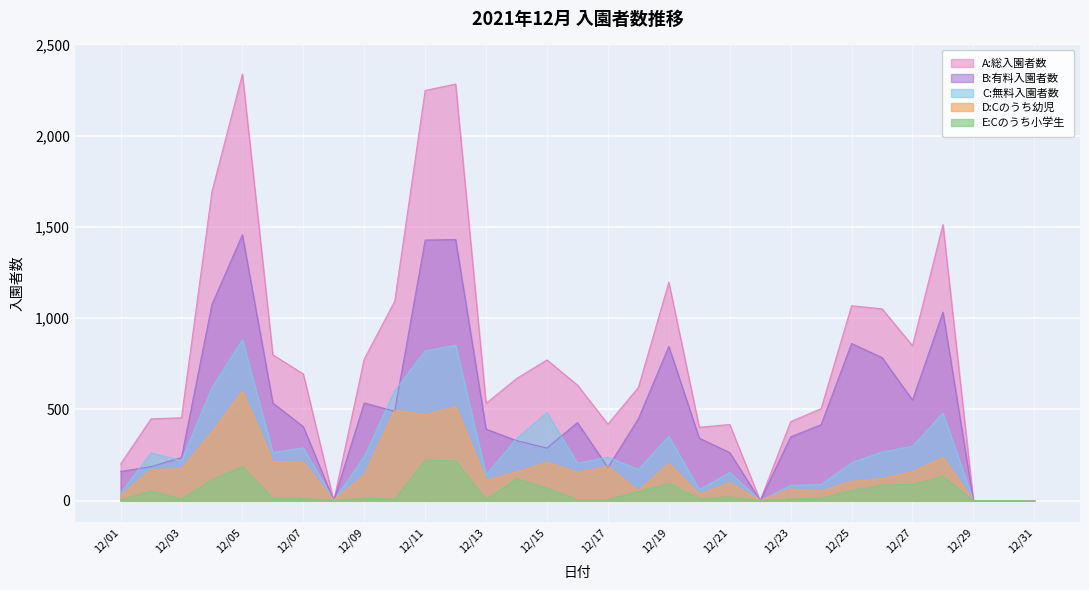

The A:総入園者数 series shows 724 at 12/17. True or false?

False